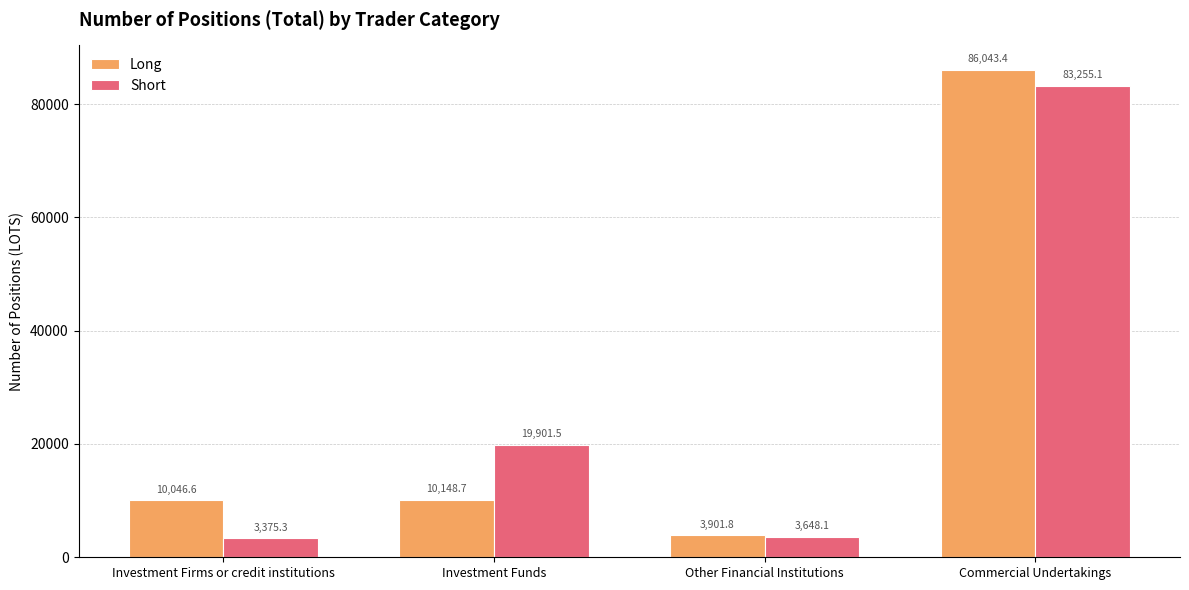

What is the greatest value displayed?

86043.4